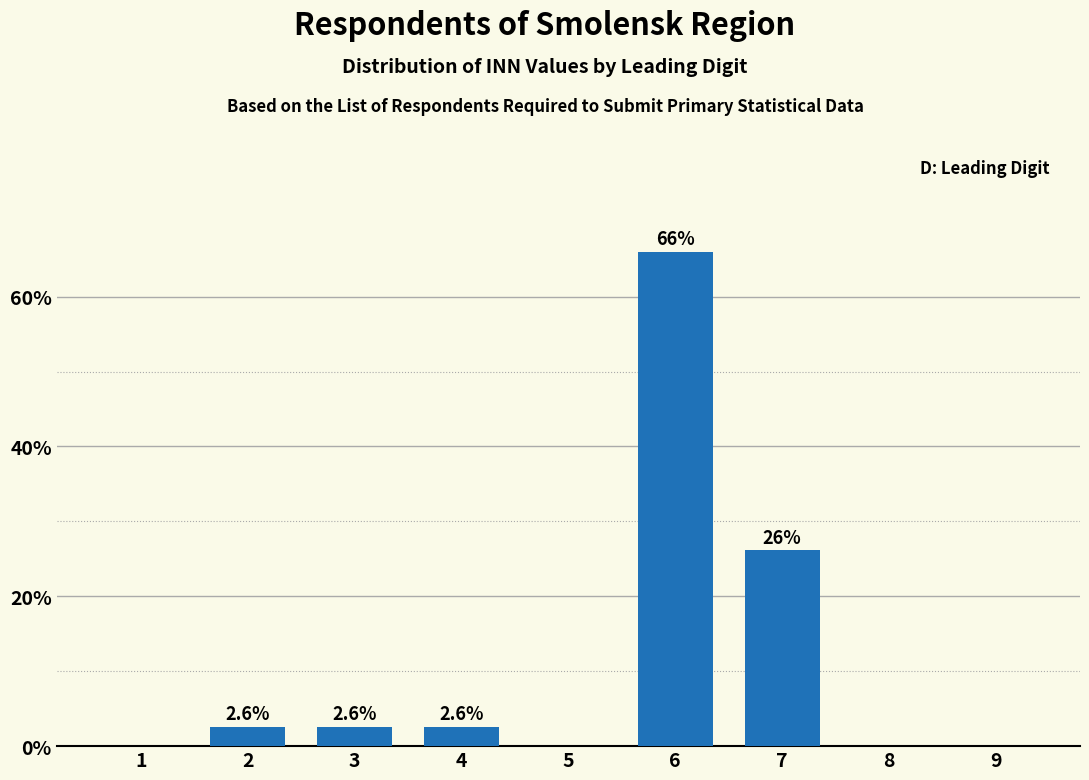

Reading right to left, transcribe all the data shown in this chart.

9=0.0	8=0.0	7=26.1	6=66.0	5=0.0	4=2.6	3=2.6	2=2.6	1=0.0